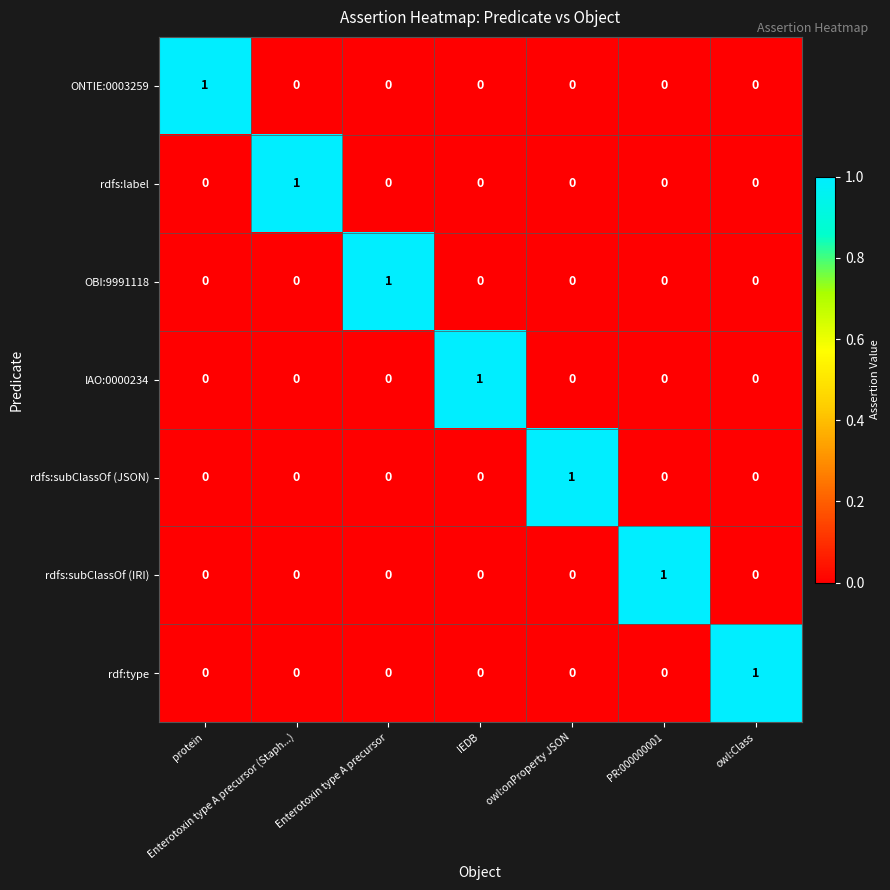

Count the ONTIE:0003259 values in the range 0 to 1.

7